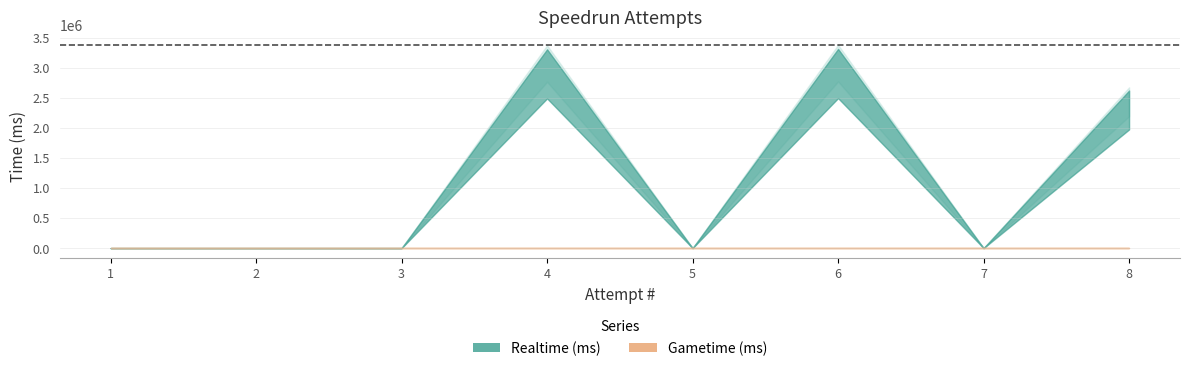

What are all the series names shown in the legend?

Realtime (ms), Gametime (ms)